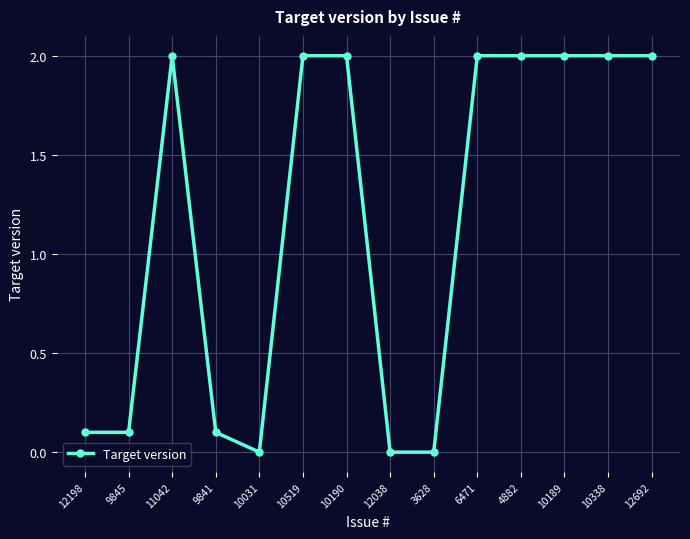

At which category does the data reach its first local peak?

11042